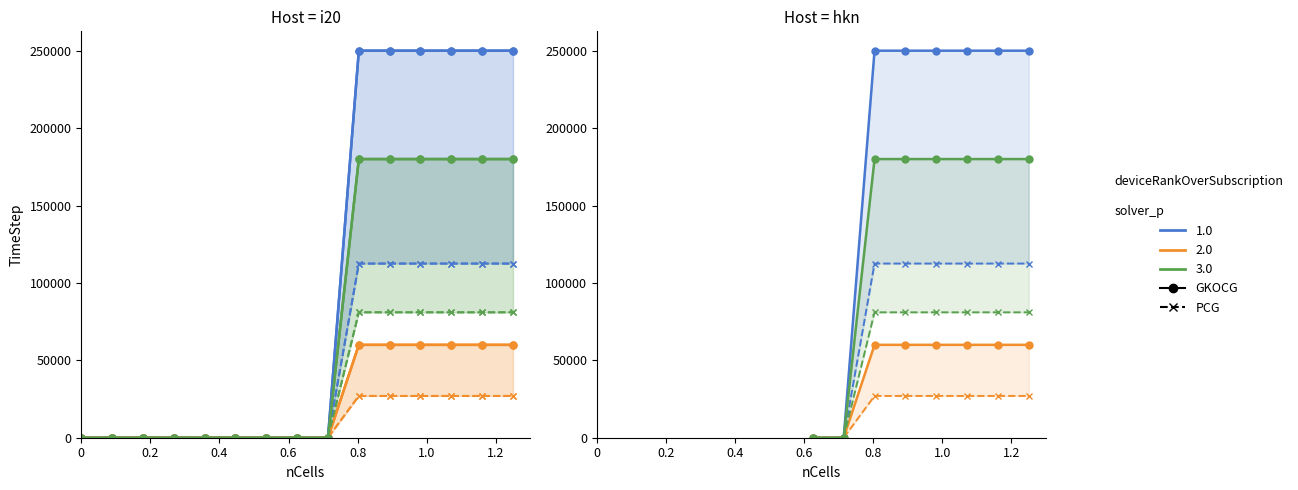

How many values in the PCG 1.0 series exceed 0?

6